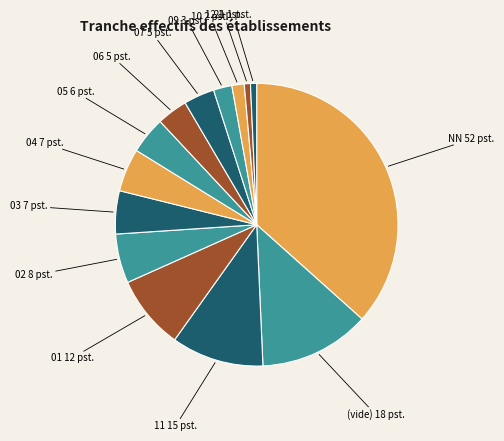

Which has a higher value, 01 or 05?

01